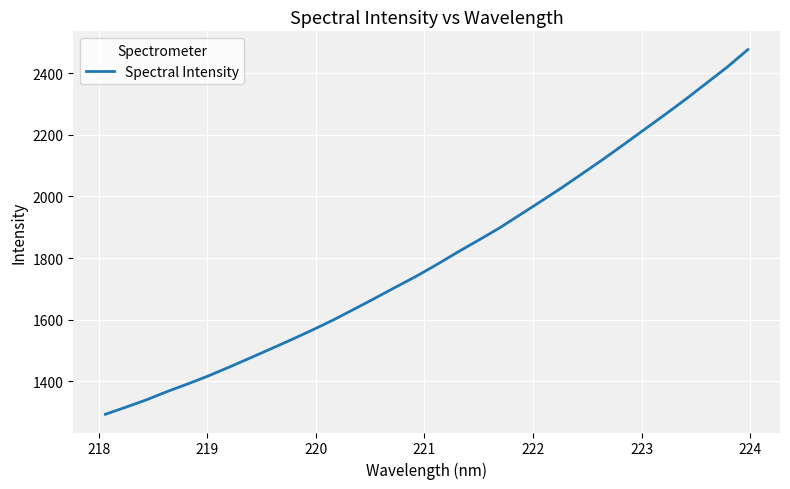

What is the minimum value shown in the chart?

1293.6